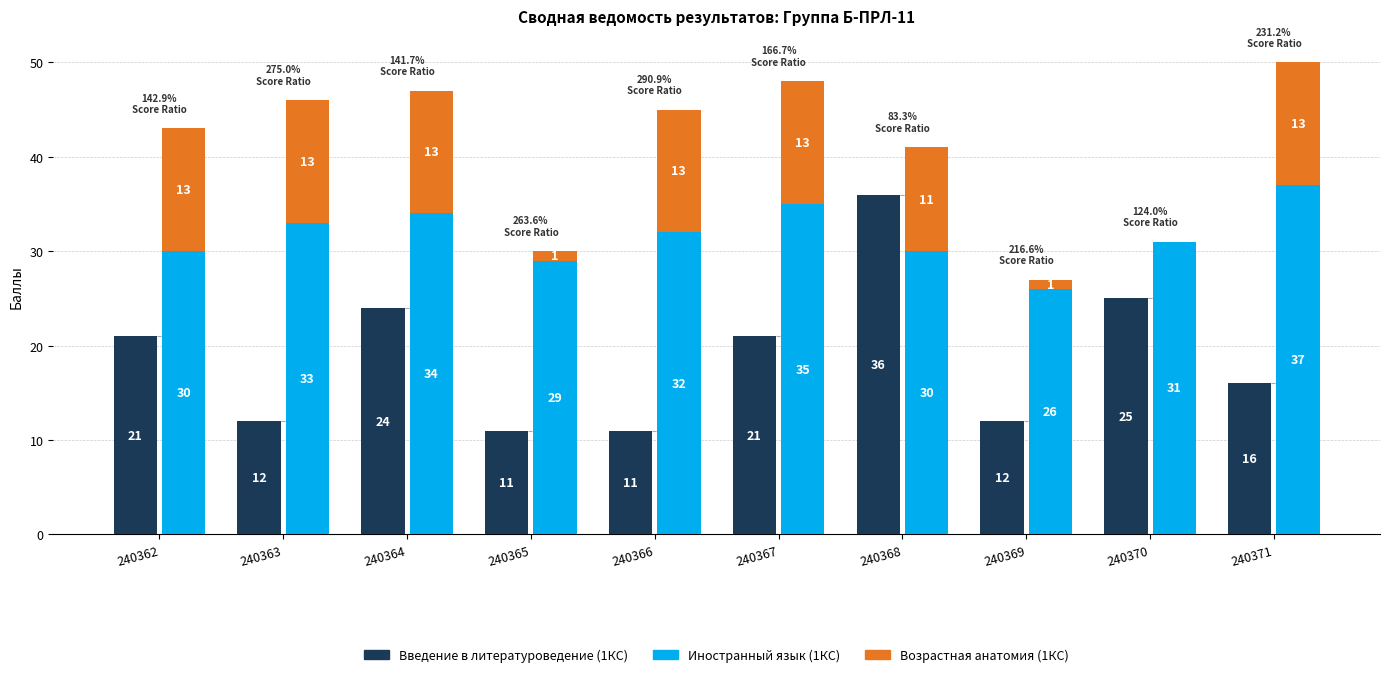

How many positive values does the Возрастная анатомия (1КС) series have?

9